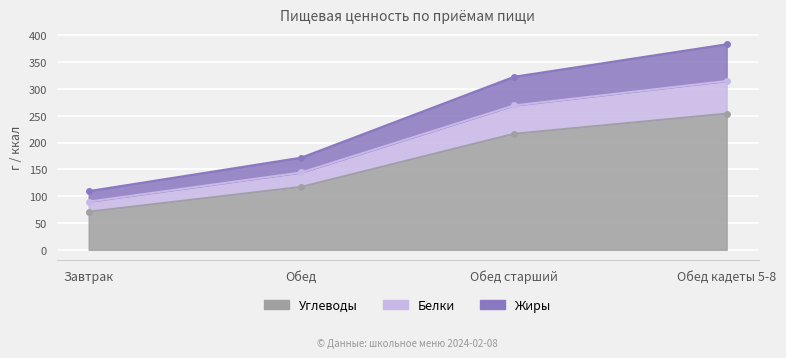

True or false: Углеводы and Белки cross at least once.

False